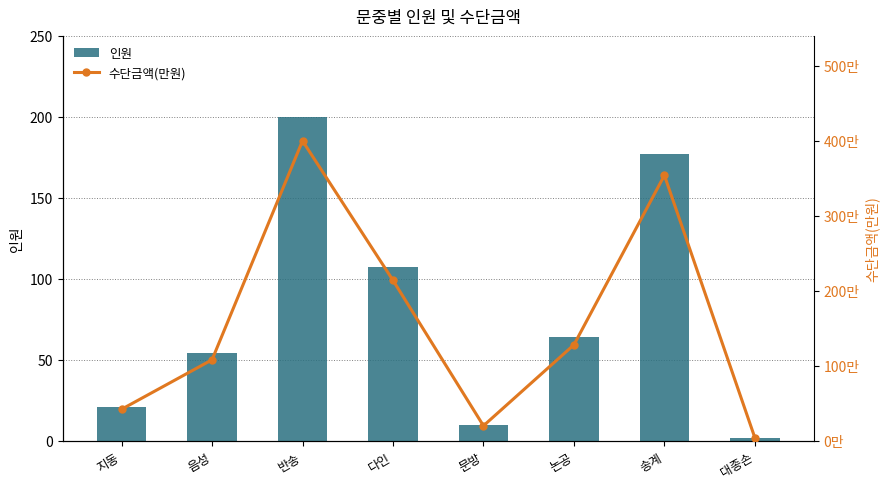

Which category has the highest value in the 수단금액(만원) series?

반송